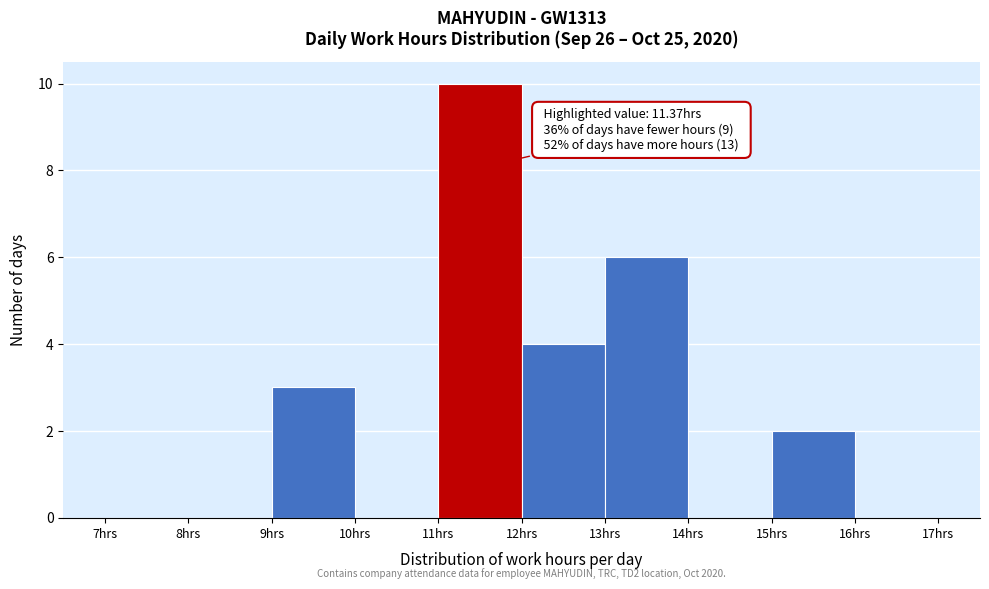

Over which range of the x-axis is the bar tallest?

11 to 12